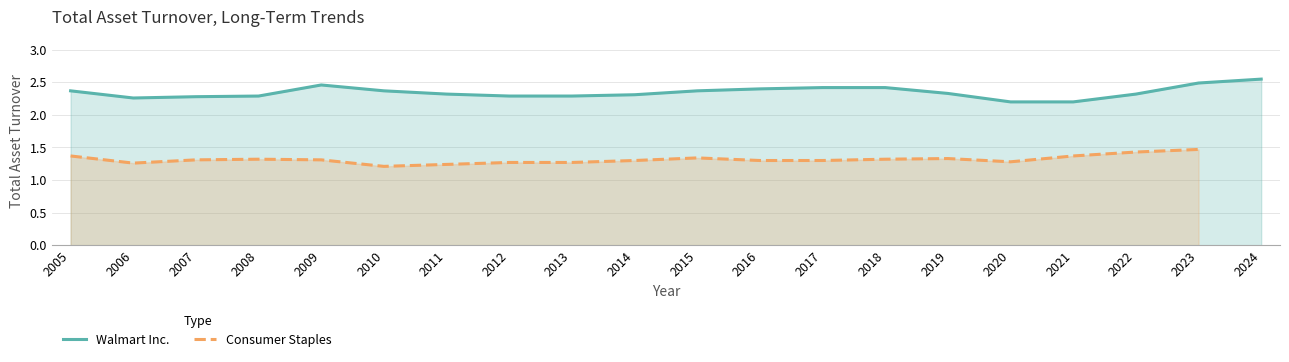

True or false: Walmart Inc. has a value of 3.9 at 2022.

False